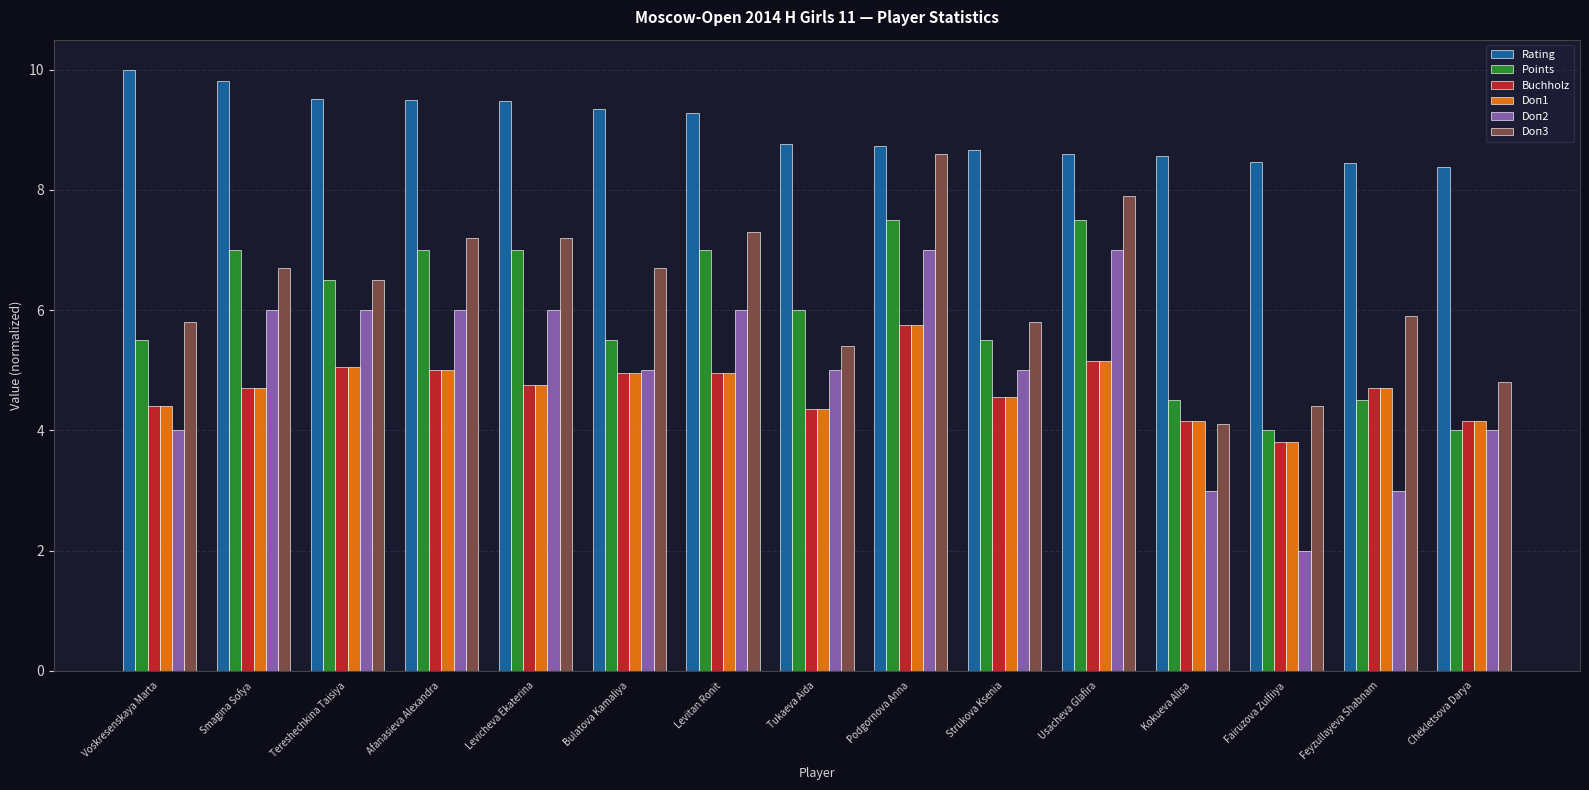

What is the label of the 5th bar from the right?

Usacheva Glafira